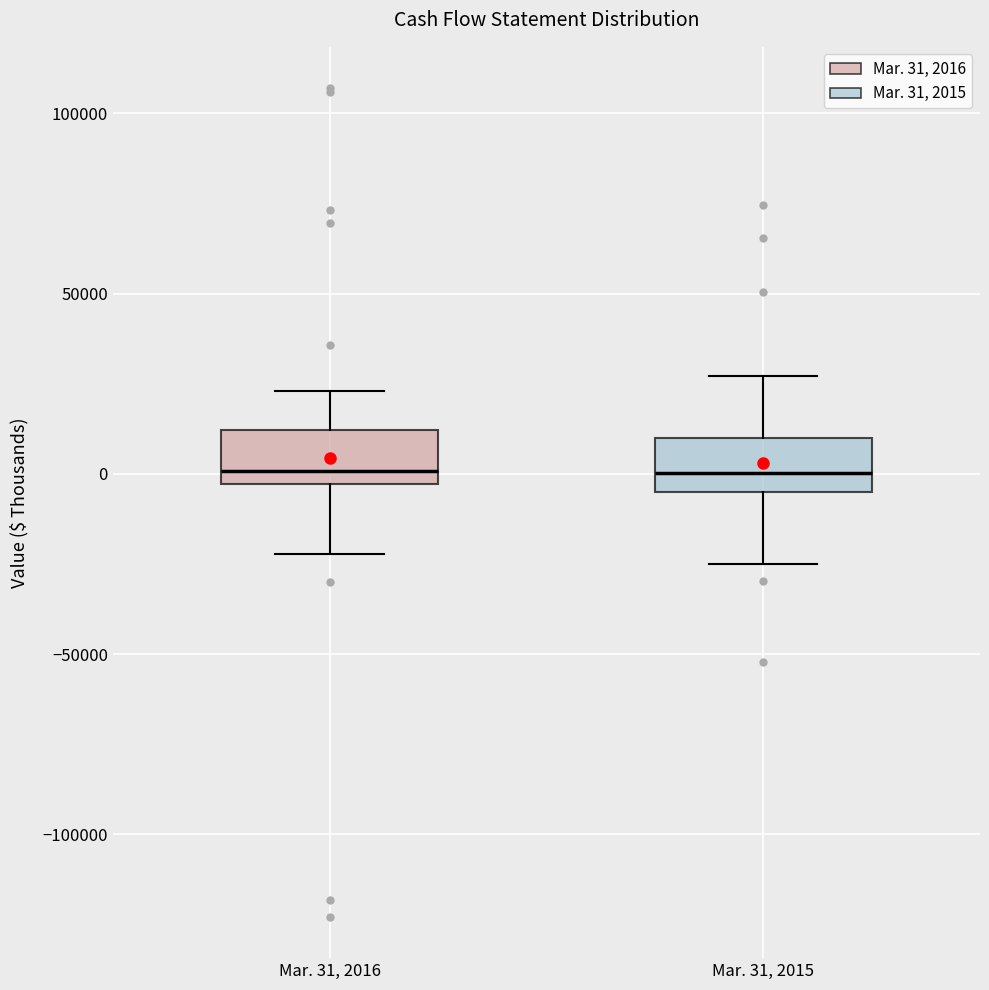

Where does the lower whisker of the box for Mar. 31, 2015 end on the y-axis? The values are not printed on the chart, so give them approximately, as read against the axis.

-25000